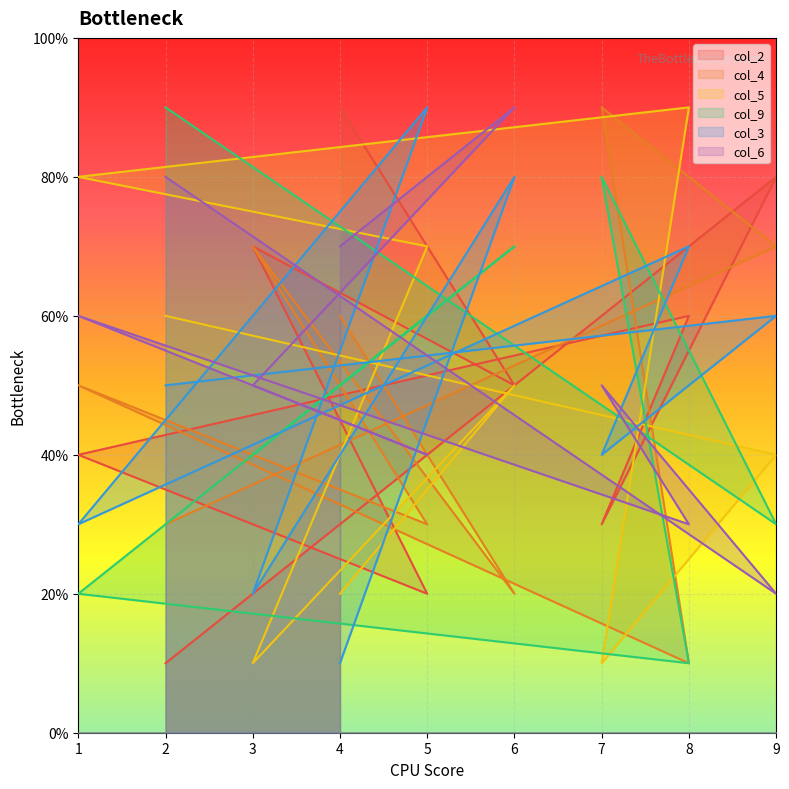

What are all the series names shown in the legend?

col_2, col_4, col_5, col_9, col_3, col_6